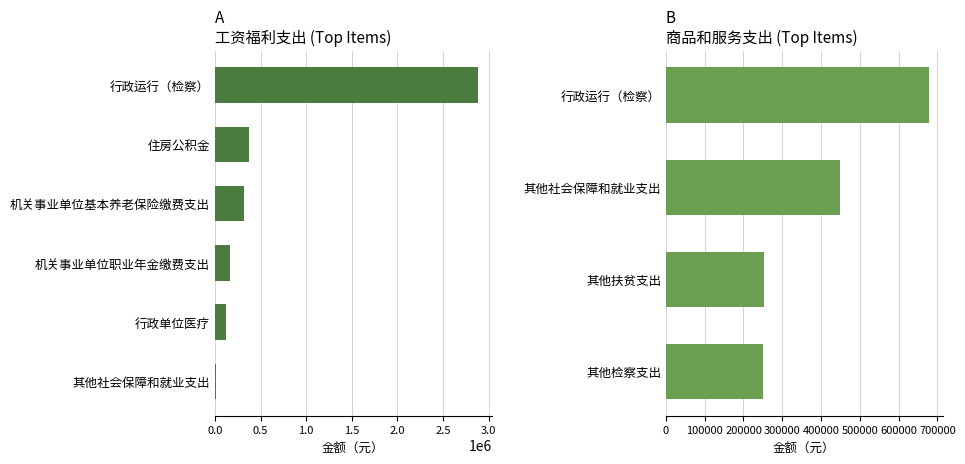

Where does the 商品和服务支出 series first go above 250000?

行政运行（检察）